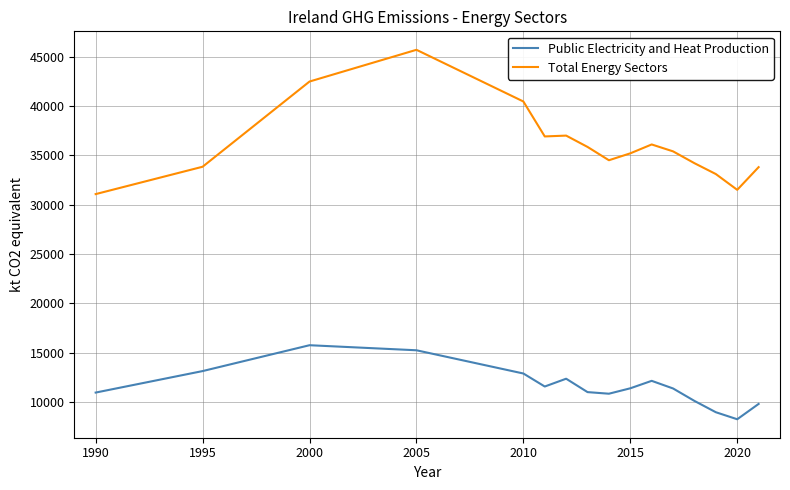

True or false: Public Electricity and Heat Production and Total Energy Sectors intersect in this chart.

False